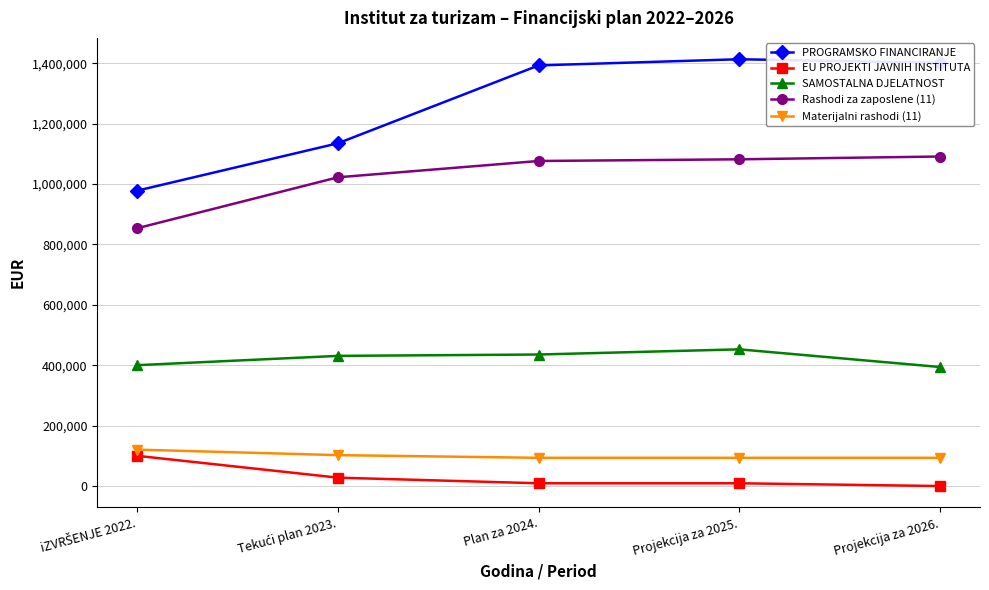

Which series has the largest total across all categories?

PROGRAMSKO FINANCIRANJE